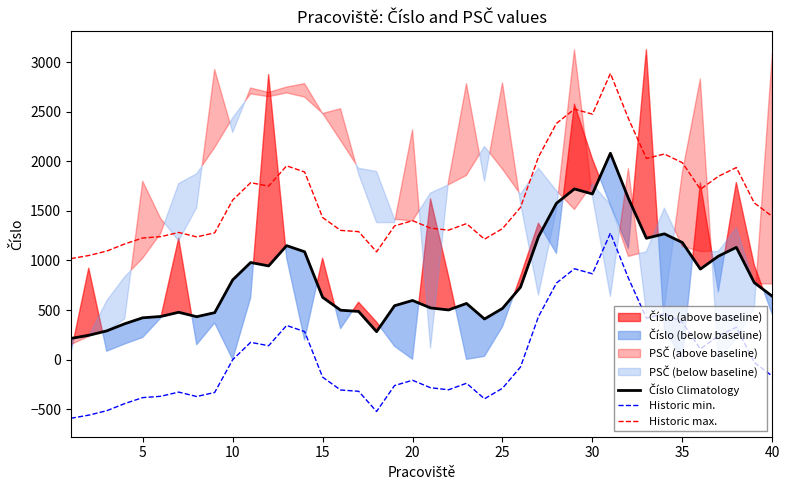

The value of Historic max. at 20 is 1401.1. True or false?

True